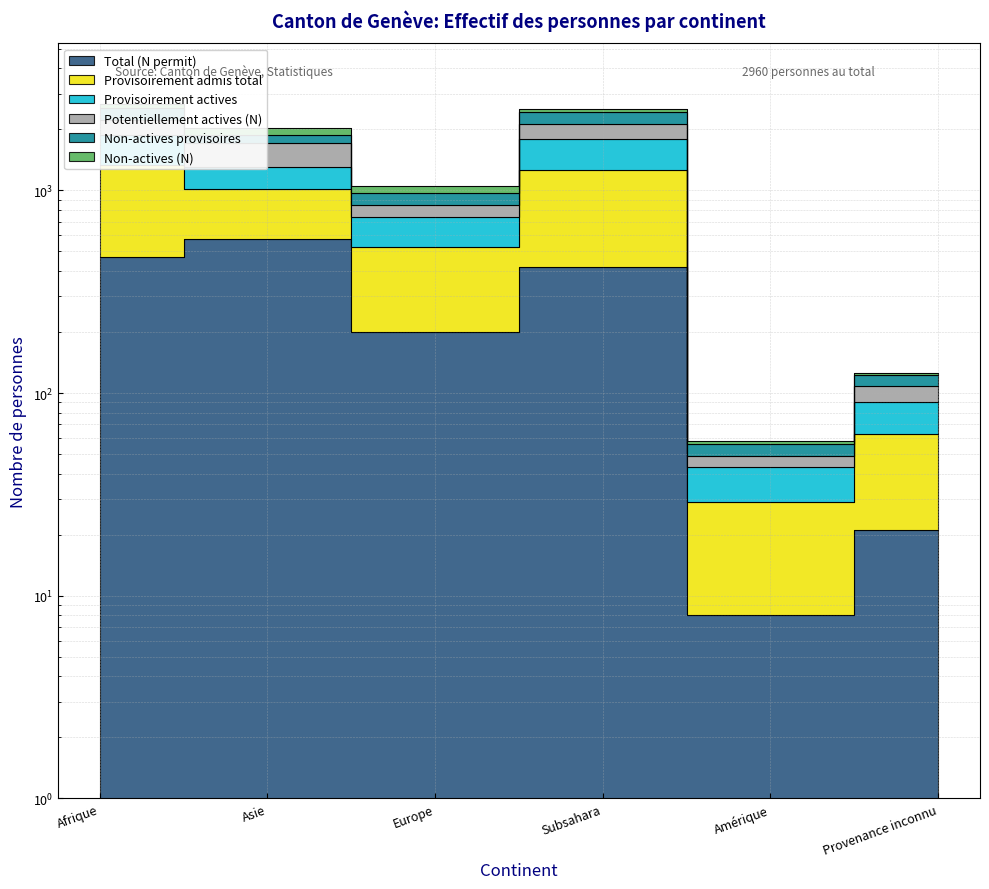

True or false: Total (N permit) and Provisoirement admis total cross at least once.

False